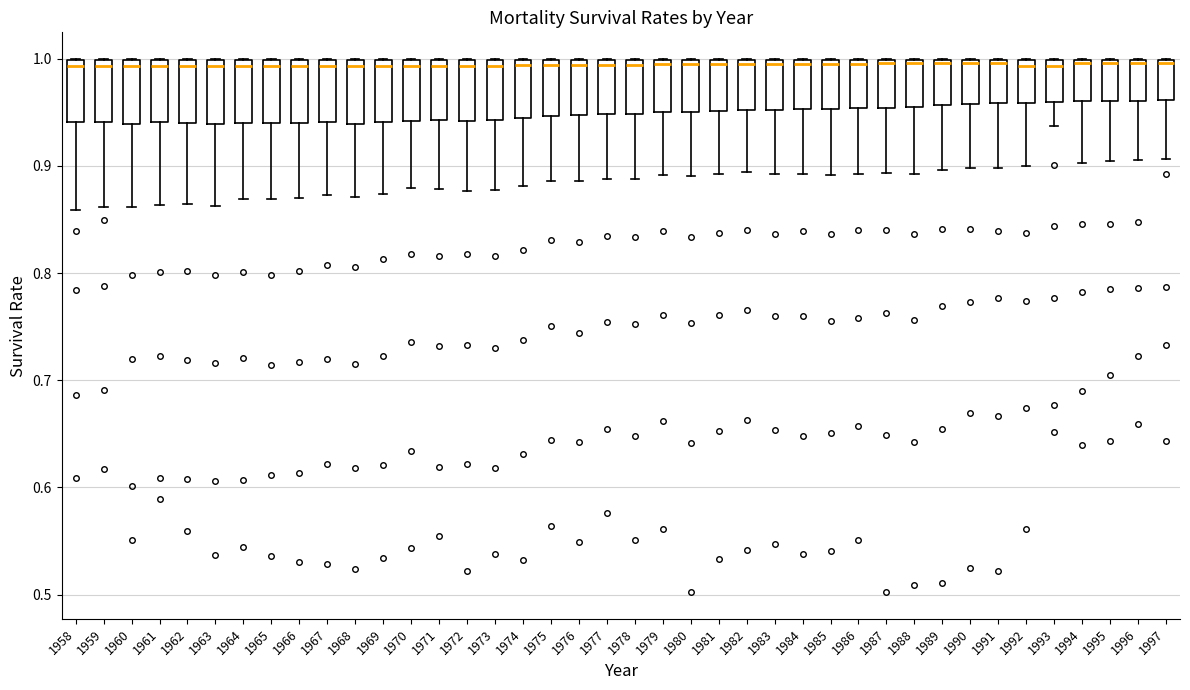

Reading left to right, read every box against the y-axis: the position of its median line, the range the box covers, and the ends of its whiskers. The values are not printed on the chart, so give them approximately, as read against the axis.

1958: median 0.99, box 0.94 to 1.00, whiskers 0.86 to 1.00
1959: median 0.99, box 0.94 to 1.00, whiskers 0.86 to 1.00
1960: median 0.99, box 0.94 to 1.00, whiskers 0.86 to 1.00
1961: median 0.99, box 0.94 to 1.00, whiskers 0.86 to 1.00
1962: median 0.99, box 0.94 to 1.00, whiskers 0.86 to 1.00
1963: median 0.99, box 0.94 to 1.00, whiskers 0.86 to 1.00
1964: median 0.99, box 0.94 to 1.00, whiskers 0.87 to 1.00
1965: median 0.99, box 0.94 to 1.00, whiskers 0.87 to 1.00
1966: median 0.99, box 0.94 to 1.00, whiskers 0.87 to 1.00
1967: median 0.99, box 0.94 to 1.00, whiskers 0.87 to 1.00
1968: median 0.99, box 0.94 to 1.00, whiskers 0.87 to 1.00
1969: median 0.99, box 0.94 to 1.00, whiskers 0.87 to 1.00
1970: median 0.99, box 0.94 to 1.00, whiskers 0.88 to 1.00
1971: median 0.99, box 0.94 to 1.00, whiskers 0.88 to 1.00
1972: median 0.99, box 0.94 to 1.00, whiskers 0.88 to 1.00
1973: median 0.99, box 0.94 to 1.00, whiskers 0.88 to 1.00
1974: median 0.99, box 0.94 to 1.00, whiskers 0.88 to 1.00
1975: median 0.99, box 0.95 to 1.00, whiskers 0.89 to 1.00
1976: median 0.99, box 0.95 to 1.00, whiskers 0.89 to 1.00
1977: median 0.99, box 0.95 to 1.00, whiskers 0.89 to 1.00
1978: median 0.99, box 0.95 to 1.00, whiskers 0.89 to 1.00
1979: median 0.99, box 0.95 to 1.00, whiskers 0.89 to 1.00
1980: median 0.99, box 0.95 to 1.00, whiskers 0.89 to 1.00
1981: median 1.00 (just below the box's upper edge), box 0.95 to 1.00, whiskers 0.89 to 1.00
1982: median 1.00 (just below the box's upper edge), box 0.95 to 1.00, whiskers 0.89 to 1.00
1983: median 1.00 (just below the box's upper edge), box 0.95 to 1.00, whiskers 0.89 to 1.00
1984: median 1.00 (just below the box's upper edge), box 0.95 to 1.00, whiskers 0.89 to 1.00
1985: median 1.00 (just below the box's upper edge), box 0.95 to 1.00, whiskers 0.89 to 1.00
1986: median 1.00 (just below the box's upper edge), box 0.95 to 1.00, whiskers 0.89 to 1.00
1987: median 1.00 (just below the box's upper edge), box 0.95 to 1.00, whiskers 0.89 to 1.00
1988: median 1.00 (just below the box's upper edge), box 0.96 to 1.00, whiskers 0.89 to 1.00
1989: median 1.00 (just below the box's upper edge), box 0.96 to 1.00, whiskers 0.90 to 1.00
1990: median 1.00 (just below the box's upper edge), box 0.96 to 1.00, whiskers 0.90 to 1.00
1991: median 1.00 (just below the box's upper edge), box 0.96 to 1.00, whiskers 0.90 to 1.00
1992: median 0.99, box 0.96 to 1.00, whiskers 0.90 to 1.00
1993: median 0.99, box 0.96 to 1.00, whiskers 0.94 to 1.00
1994: median 1.00 (just below the box's upper edge), box 0.96 to 1.00, whiskers 0.90 to 1.00
1995: median 1.00 (just below the box's upper edge), box 0.96 to 1.00, whiskers 0.90 to 1.00
1996: median 1.00 (just below the box's upper edge), box 0.96 to 1.00, whiskers 0.91 to 1.00
1997: median 1.00 (just below the box's upper edge), box 0.96 to 1.00, whiskers 0.91 to 1.00